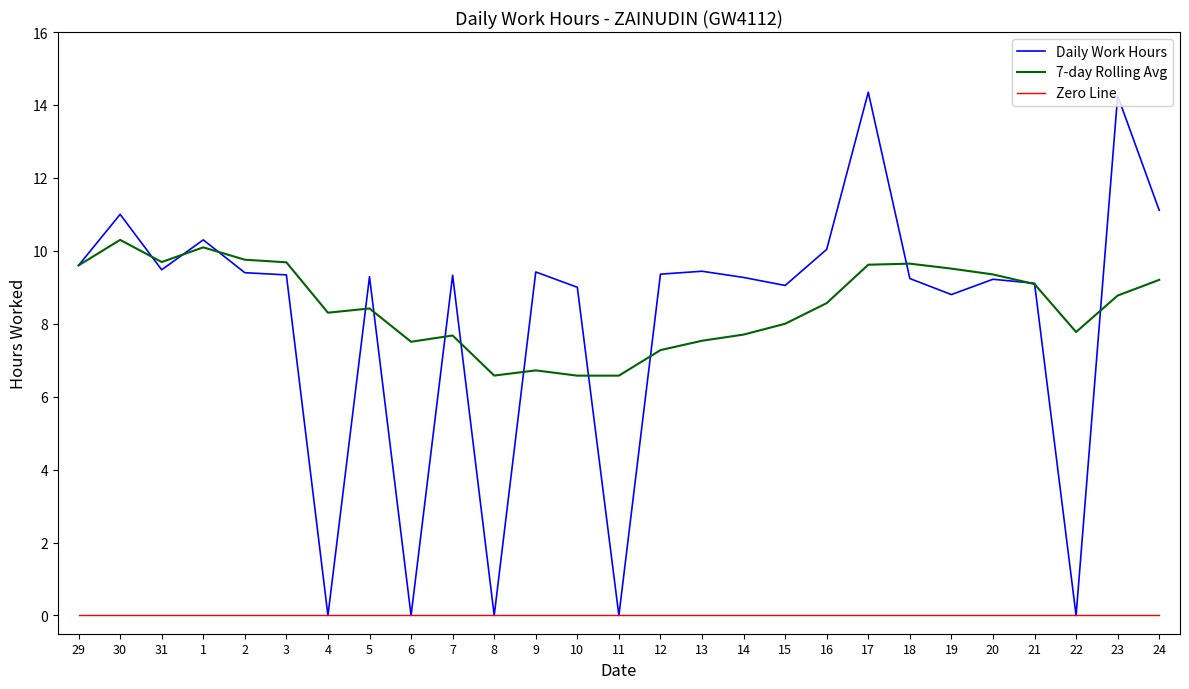

What position from the right is 6?

19